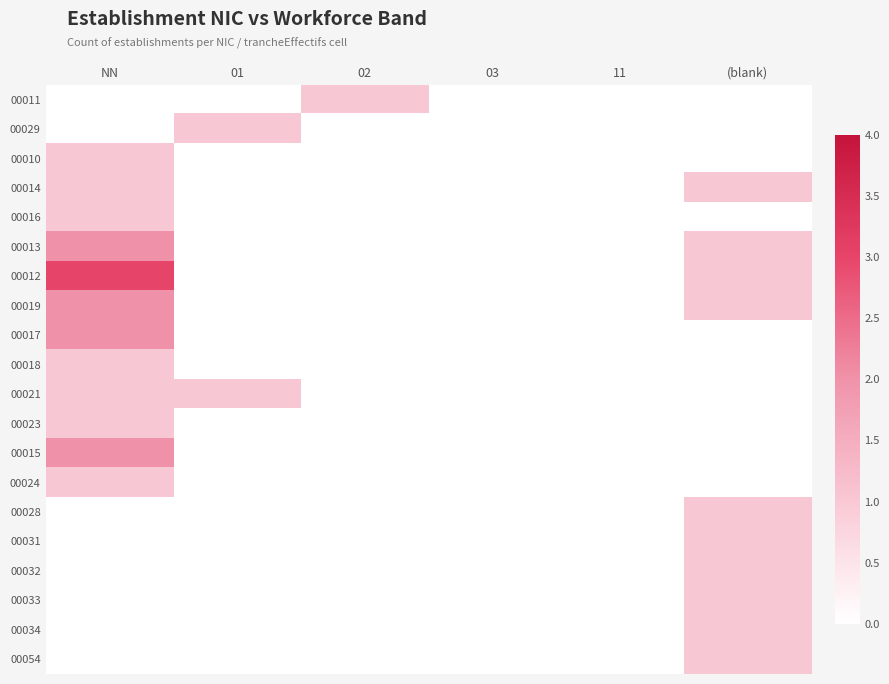

What is the difference between the highest and lowest values at (blank)?

1